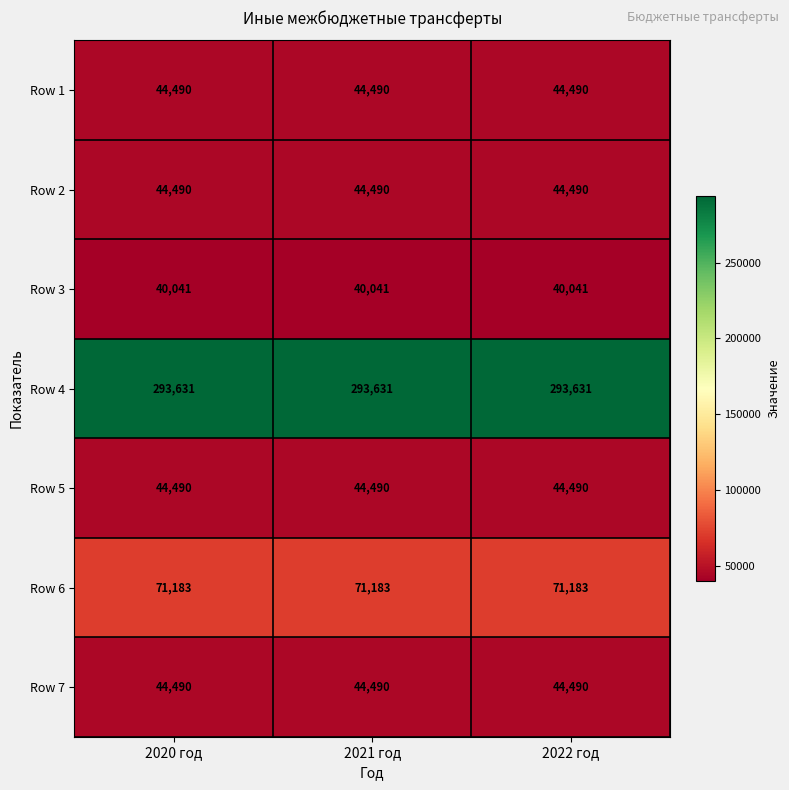

What is the greatest value displayed?

293631